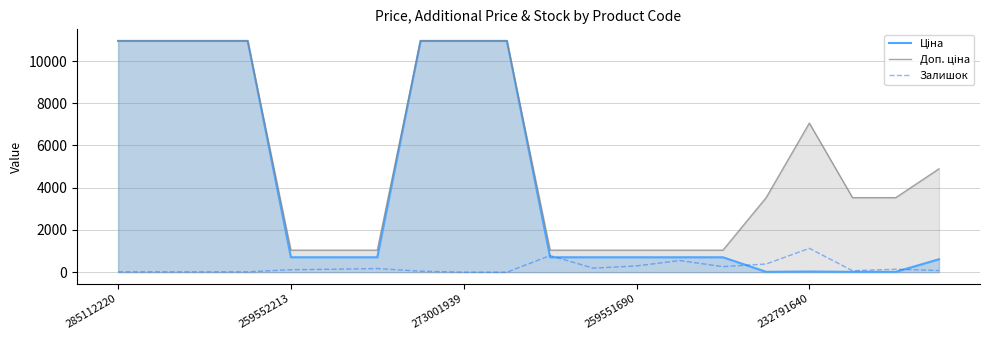

What is the average value of the Доп. ціна series?

5376.9